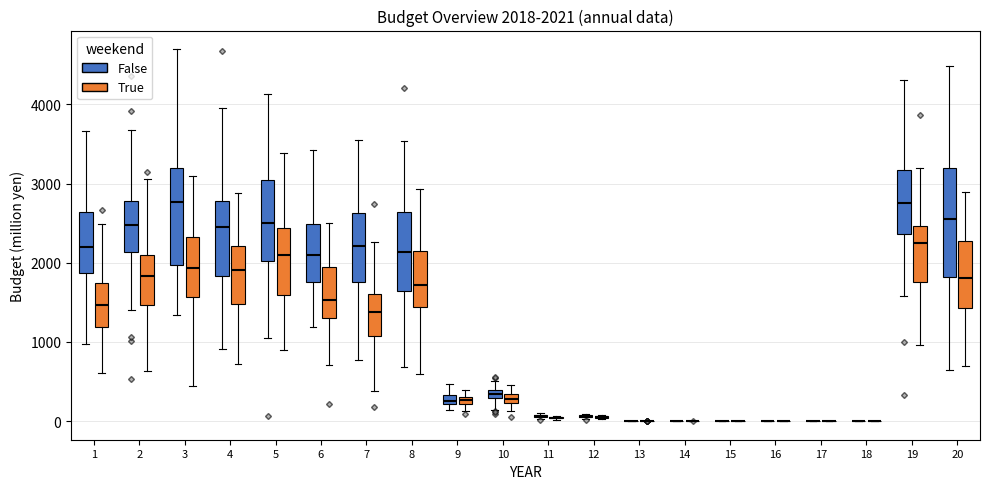

Comparing the boxes themselves (not the whiskers), which one is the tallest?

20 (False)